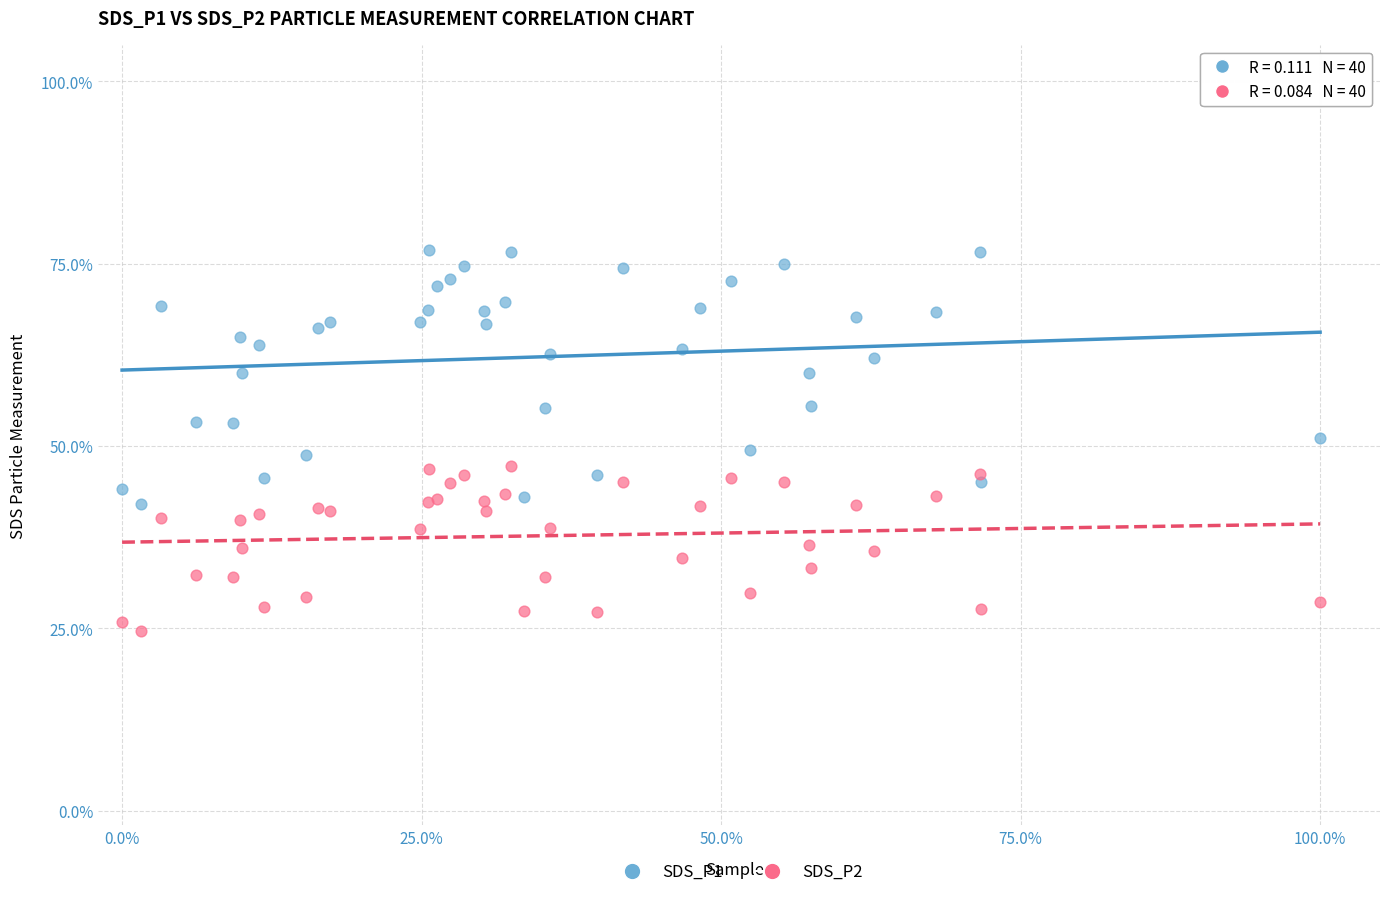

Which series has the widest spread of Y values?

SDS_P1